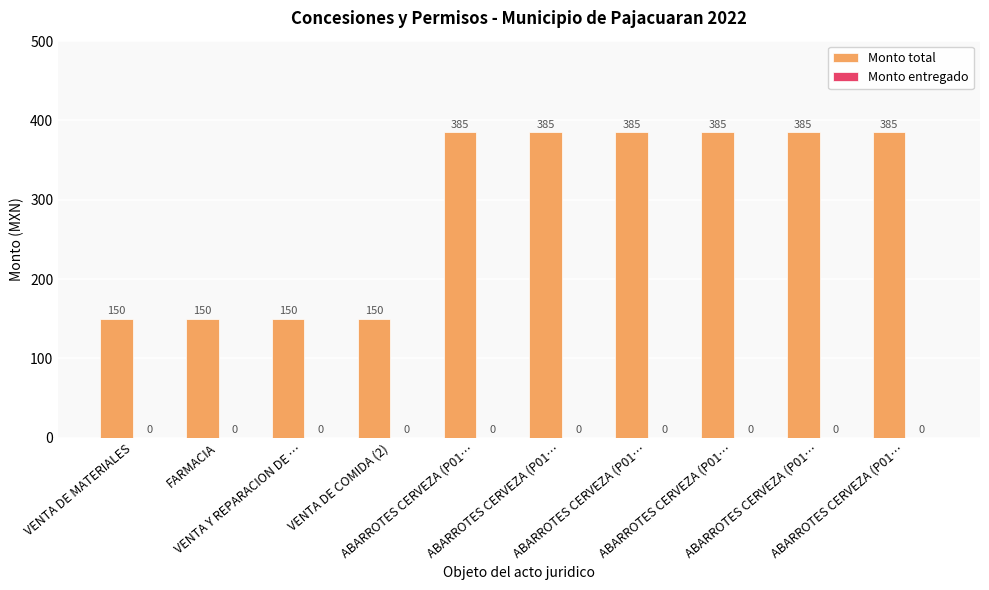

Reading right to left, what are all the values shown in this chart?

Monto total: ABARROTES CERVEZA (P01…=385	ABARROTES CERVEZA (P01…=385	ABARROTES CERVEZA (P01…=385	ABARROTES CERVEZA (P01…=385	ABARROTES CERVEZA (P01…=385	ABARROTES CERVEZA (P01…=385	VENTA DE COMIDA (2)=150	VENTA Y REPARACION DE …=150	FARMACIA=150	VENTA DE MATERIALES=150
Monto entregado: ABARROTES CERVEZA (P01…=0	ABARROTES CERVEZA (P01…=0	ABARROTES CERVEZA (P01…=0	ABARROTES CERVEZA (P01…=0	ABARROTES CERVEZA (P01…=0	ABARROTES CERVEZA (P01…=0	VENTA DE COMIDA (2)=0	VENTA Y REPARACION DE …=0	FARMACIA=0	VENTA DE MATERIALES=0